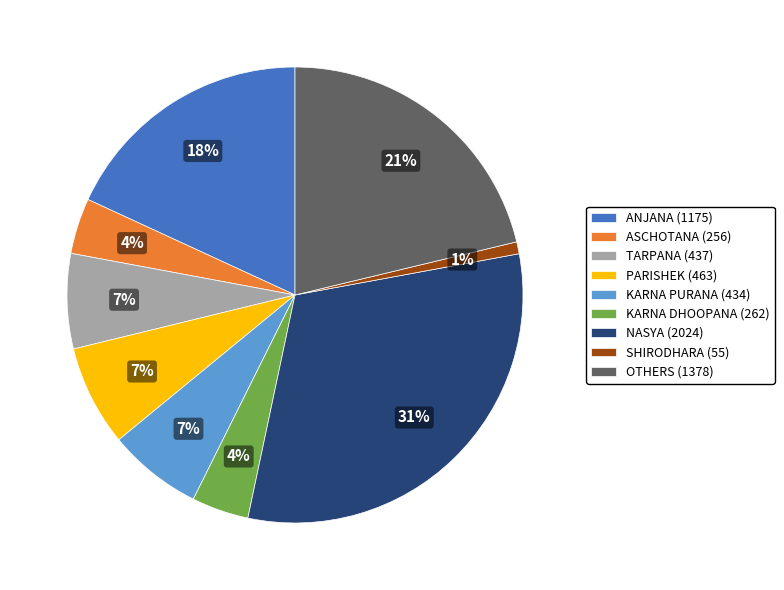

Is it true that NASYA (2024) is 25% of the pie?

False